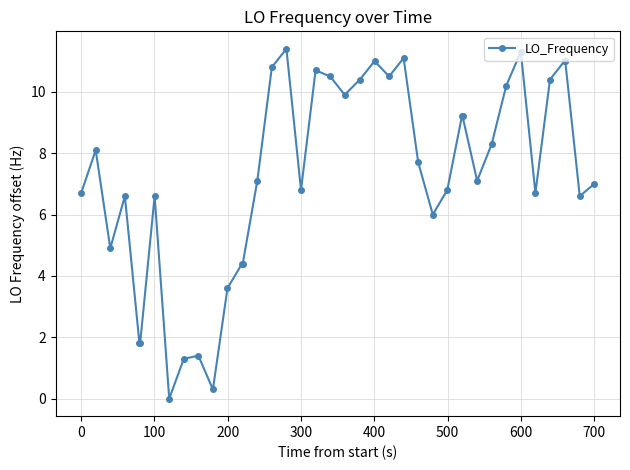

What is the difference between the second highest and minimum values?

11.3